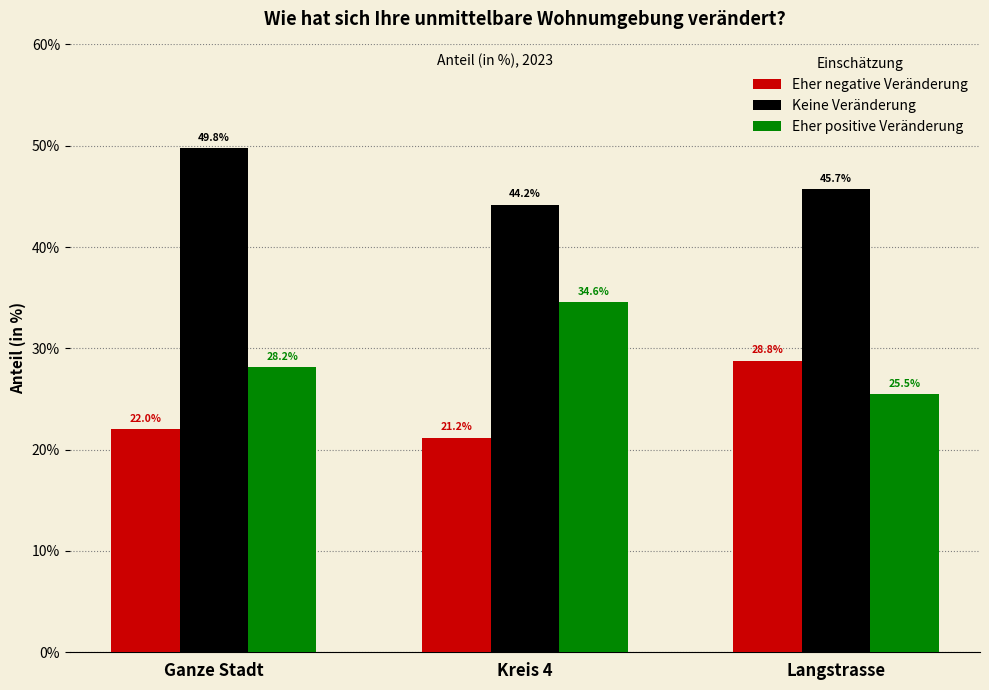

Rank the series by their maximum value, from highest to lowest.

Keine Veränderung, Eher positive Veränderung, Eher negative Veränderung